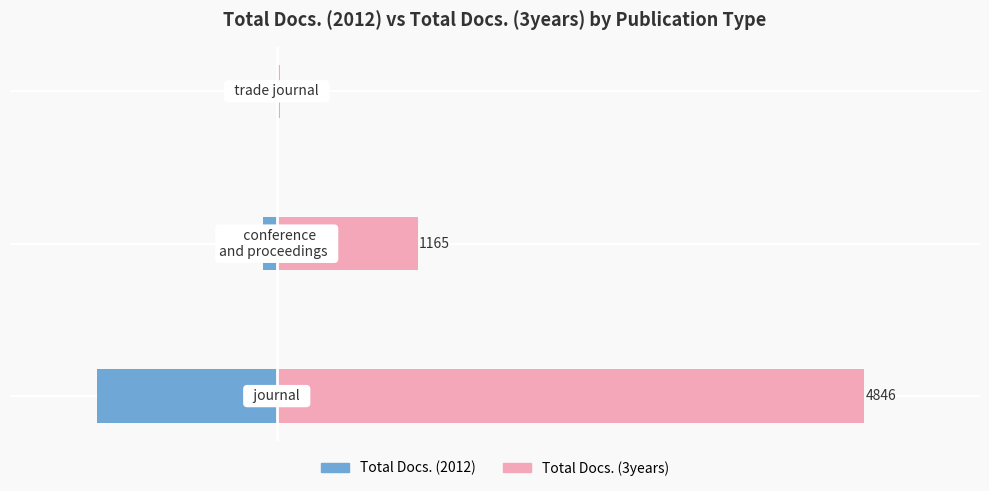

Rank the series by their average value, from highest to lowest.

Total Docs. (3years), Total Docs. (2012)